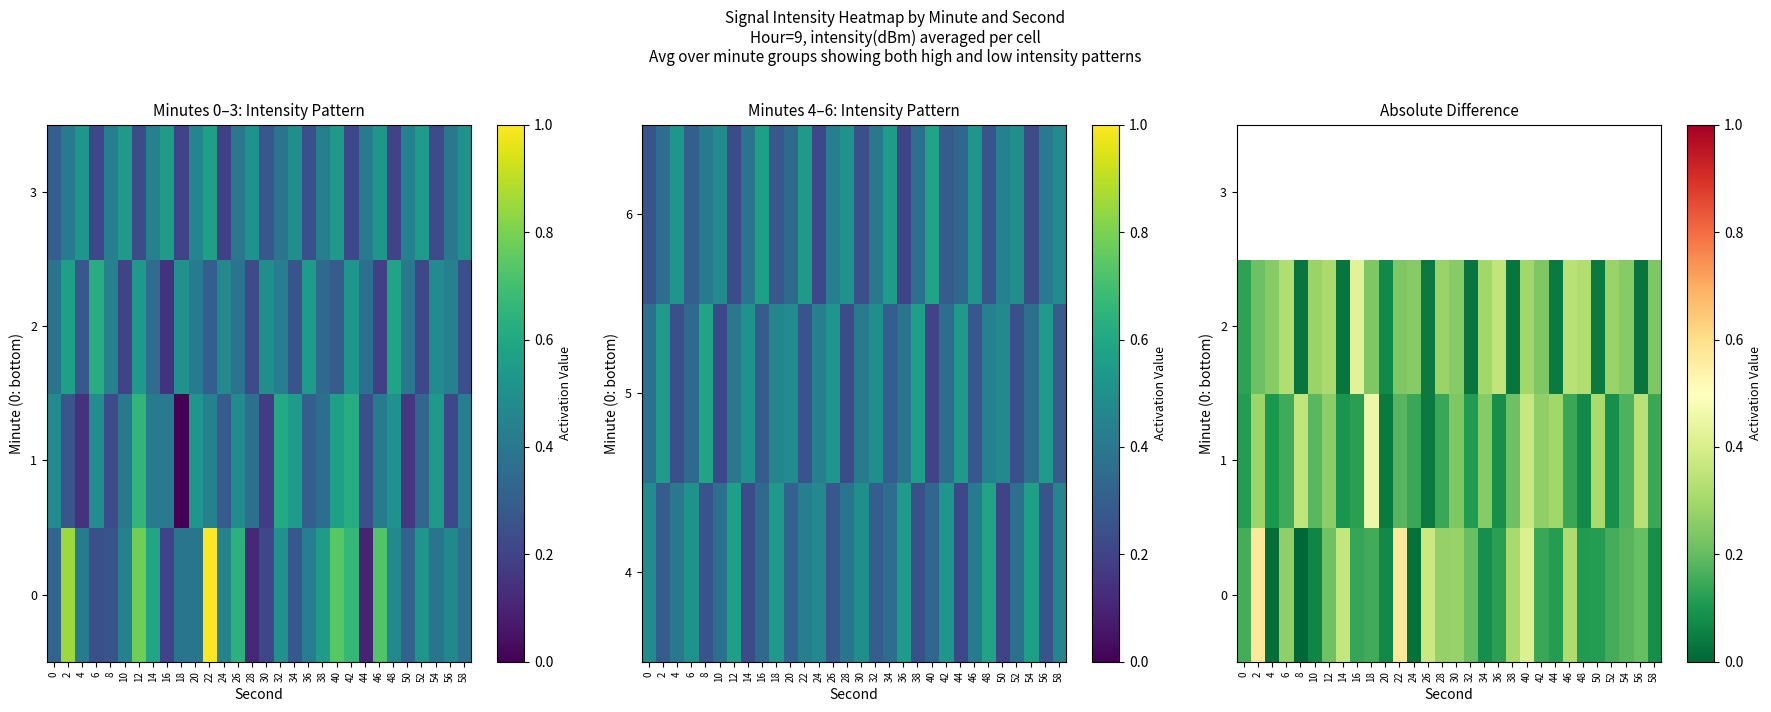

List the series in order of their peak value, lowest first.

2, 3, 1, 0